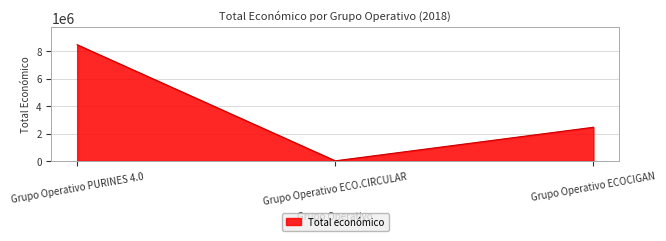

True or false: the data shows 4440882 at Grupo Operativo ECOCIGAN.

False